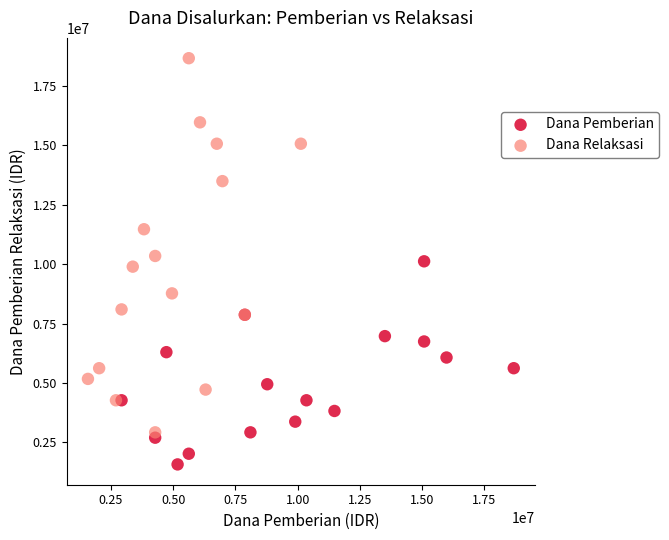

Which series contains the lowest Y value?

Dana Pemberian